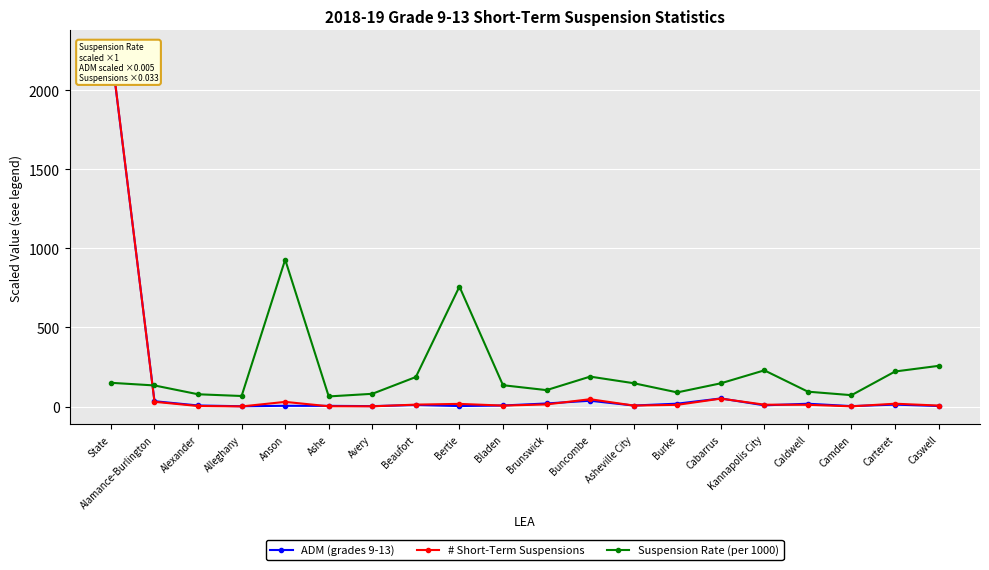

Is the value of # Short-Term Suspensions at Carteret greater than the value of Suspension Rate (per 1000) at Cabarrus?

No